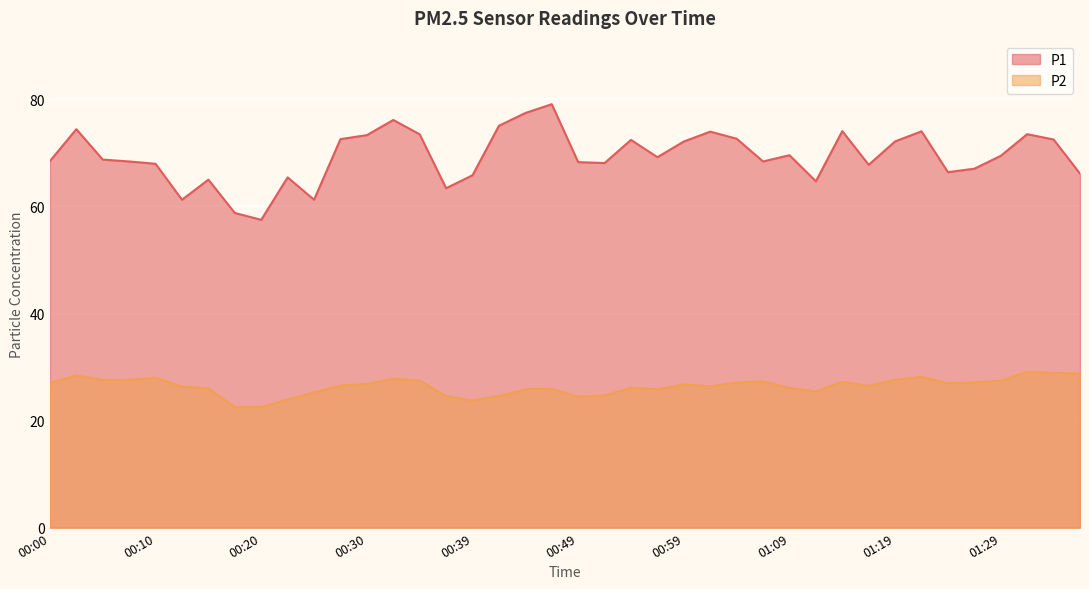

Is the value of P1 at 00:00 greater than the value of P2 at 00:42?

Yes